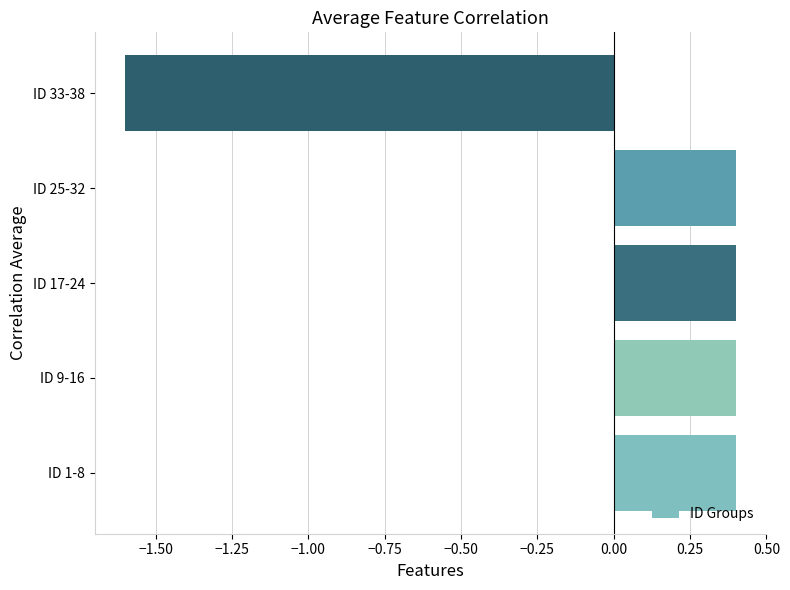

Between ID 17-24 and ID 33-38, which is larger?

ID 17-24